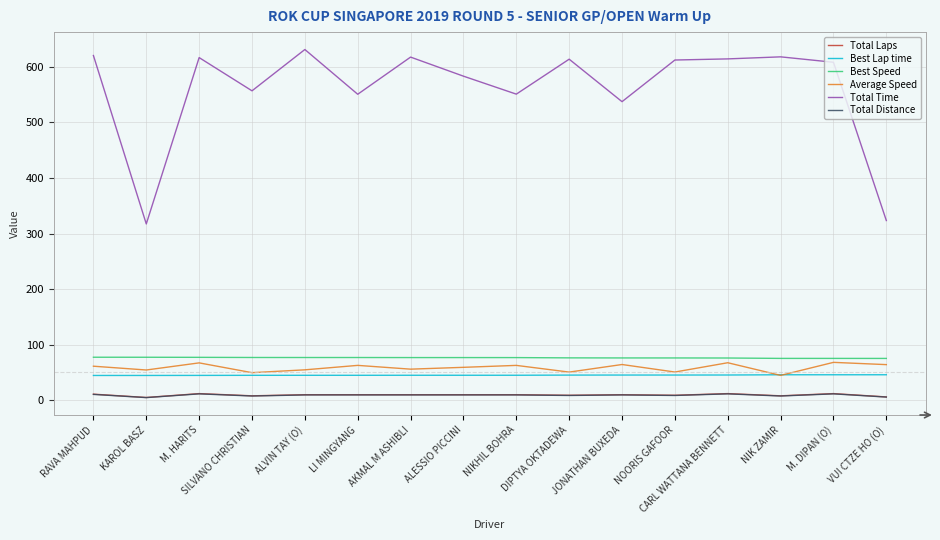

At how many categories does at least one series exceed 234?

16